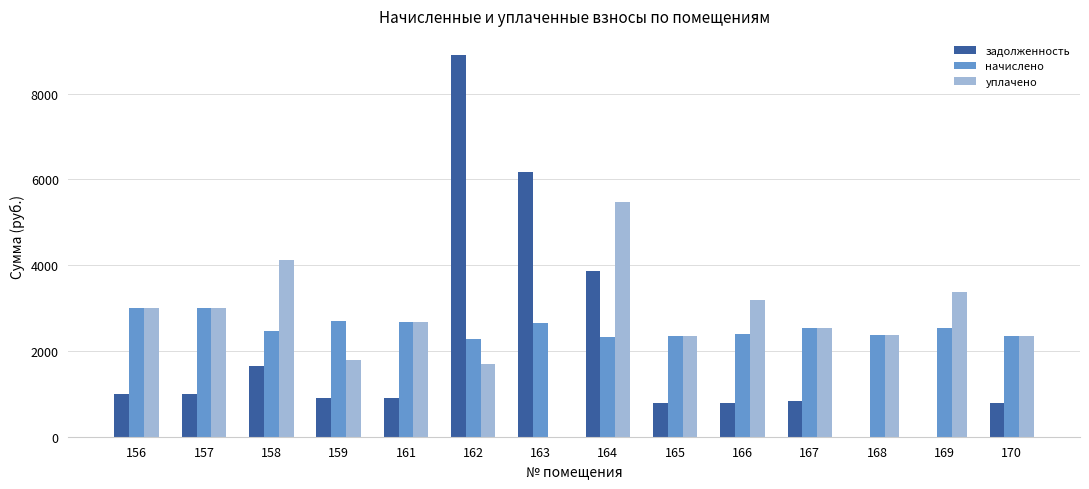

What is the total value across all series at 163?

8824.2